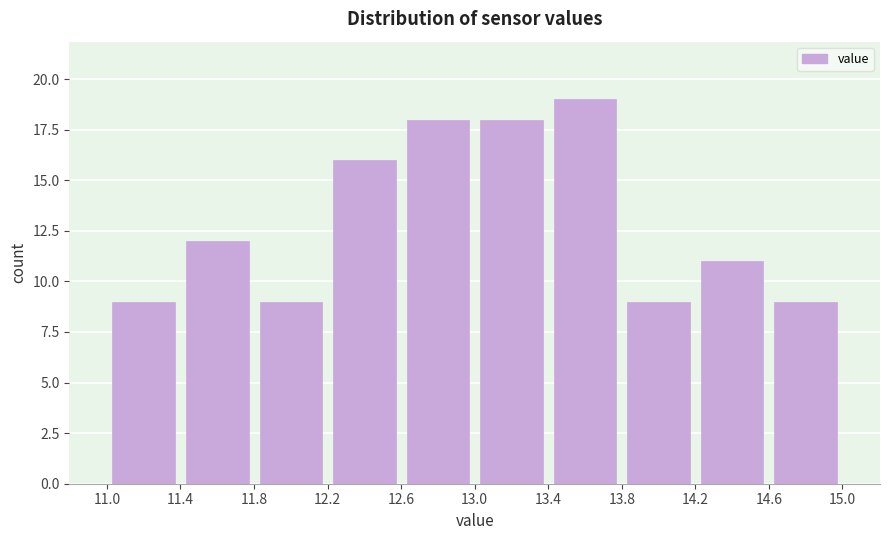

What is the height of the bar covering 11.0 to 11.4 on the x-axis? The values are not printed on the chart, so give them approximately, as read against the axis.

9